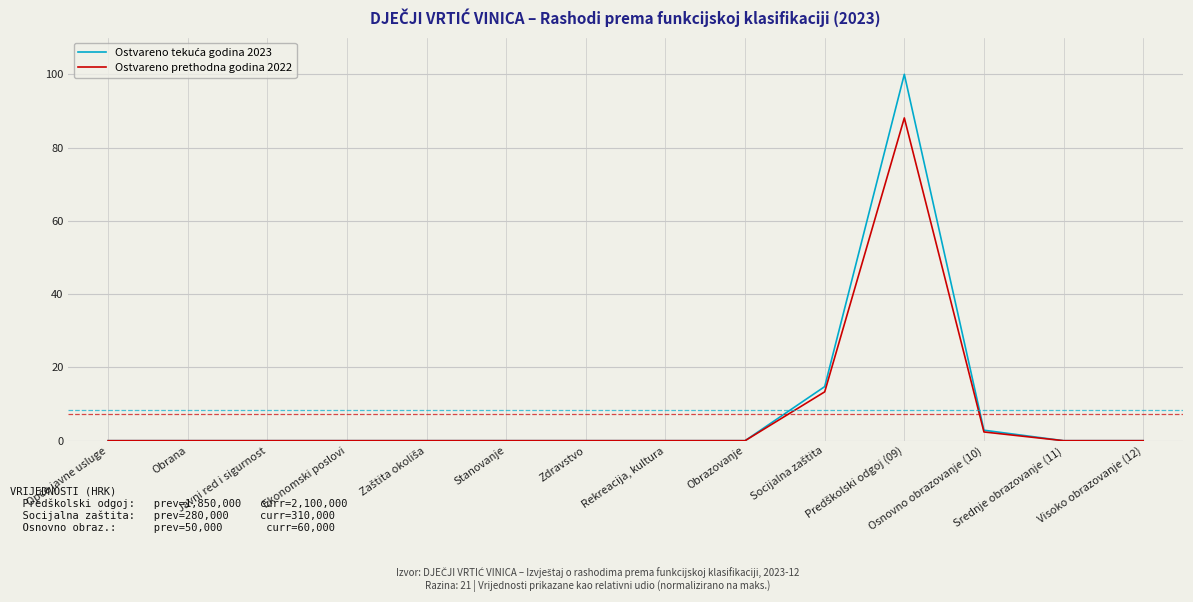

What is the highest value of the Ostvareno prethodna godina 2022 series?

88.1